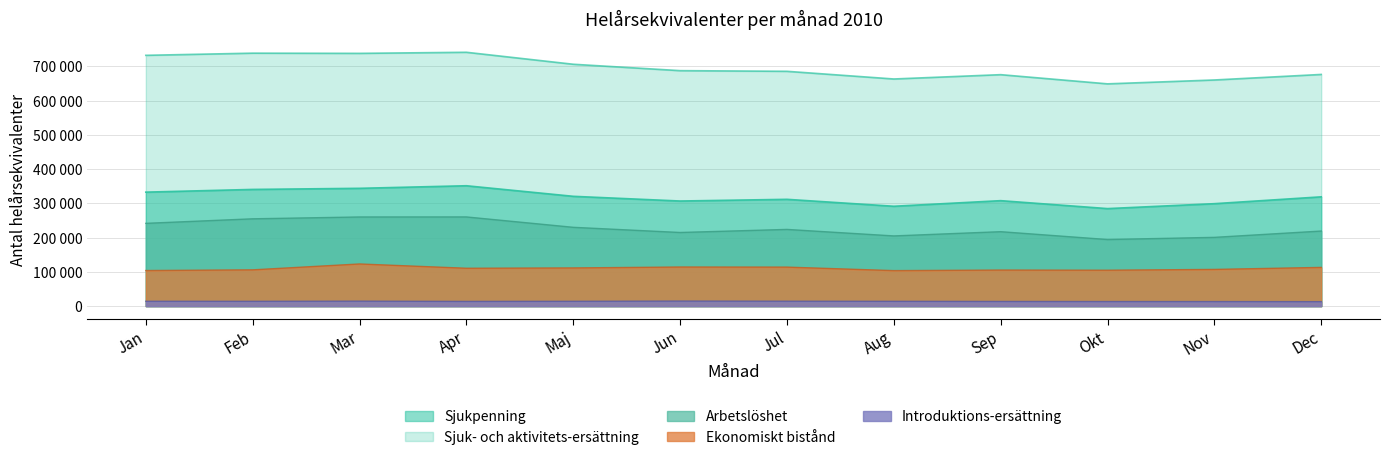

True or false: Introduktions-ersAttning has a value of 14729.9 at Jun.

True